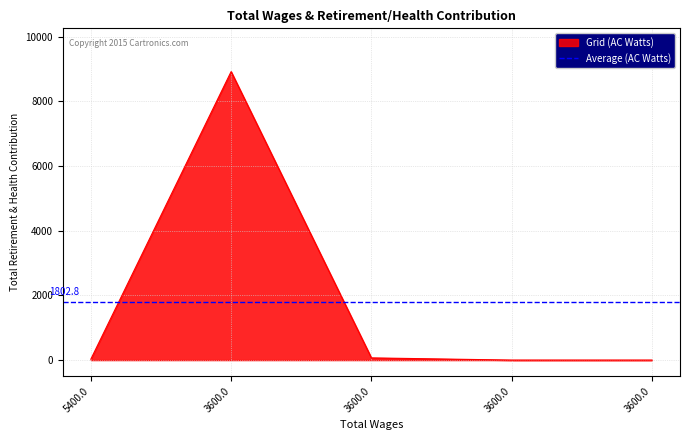

What is the greatest value displayed?

8917